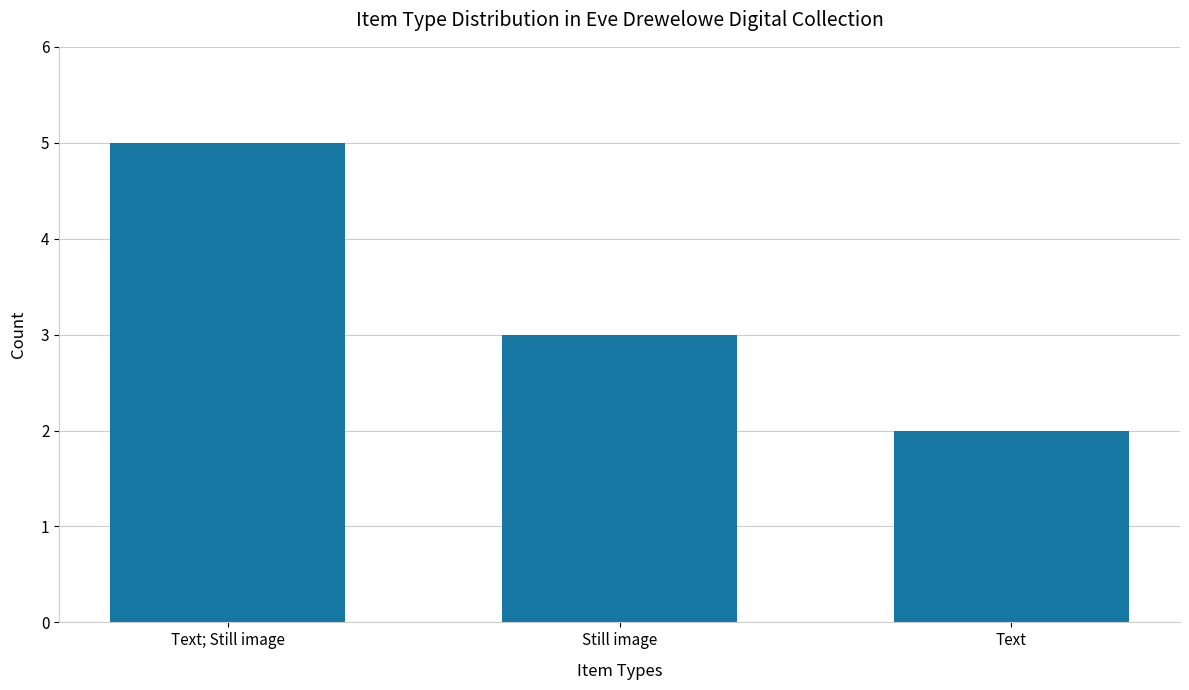

Reading left to right, transcribe all the data shown in this chart.

5	3	2